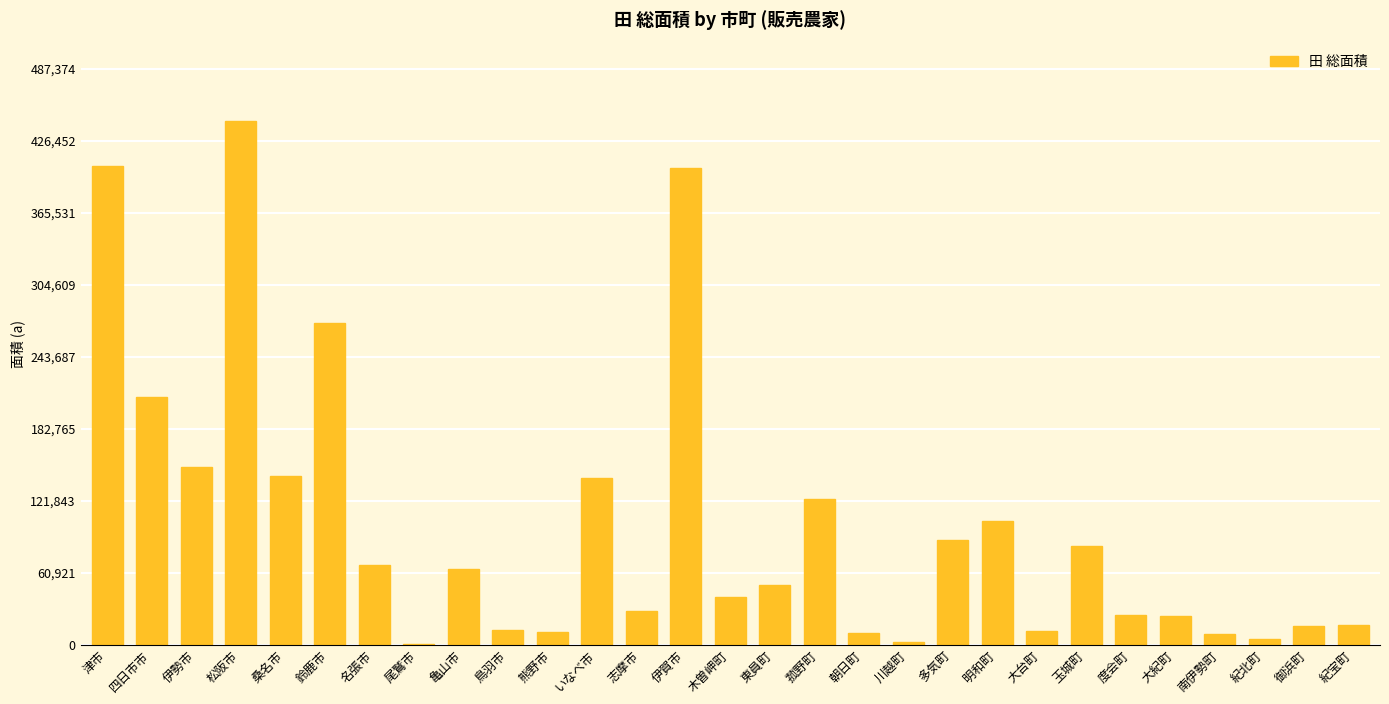

The value at 御浜町 is 16037. True or false?

True